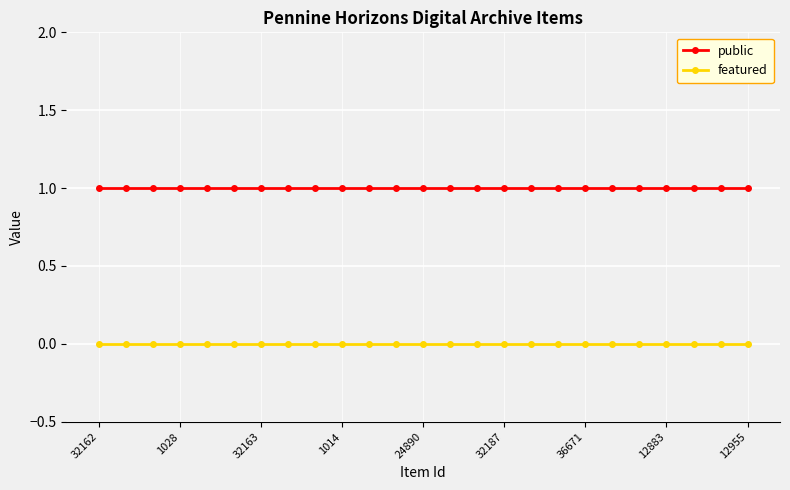

What is the value of the public point at the 14th from the left?

1